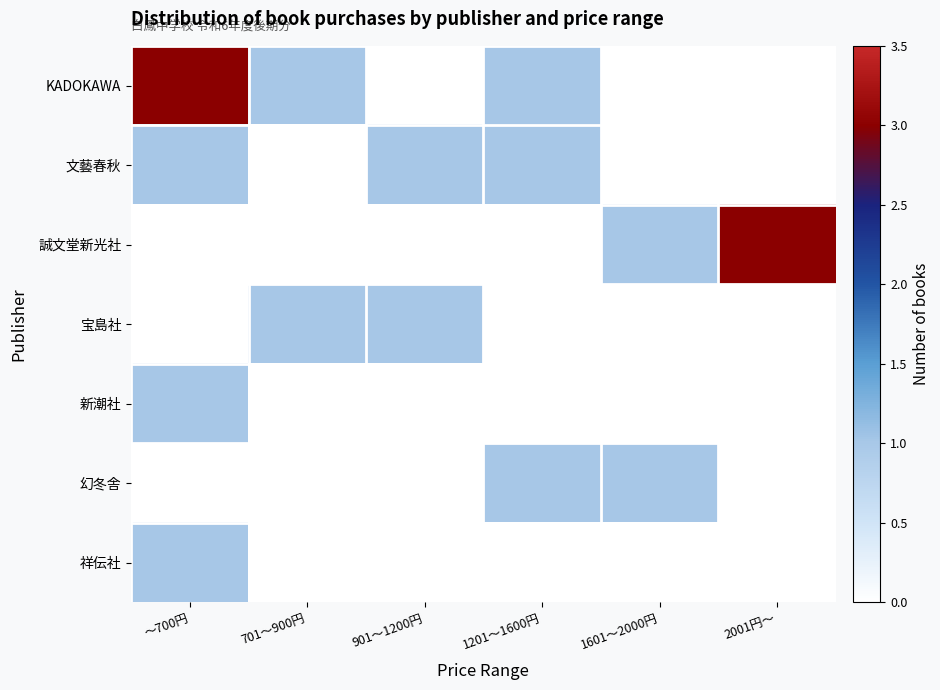

Which series has the largest range (max minus min)?

KADOKAWA